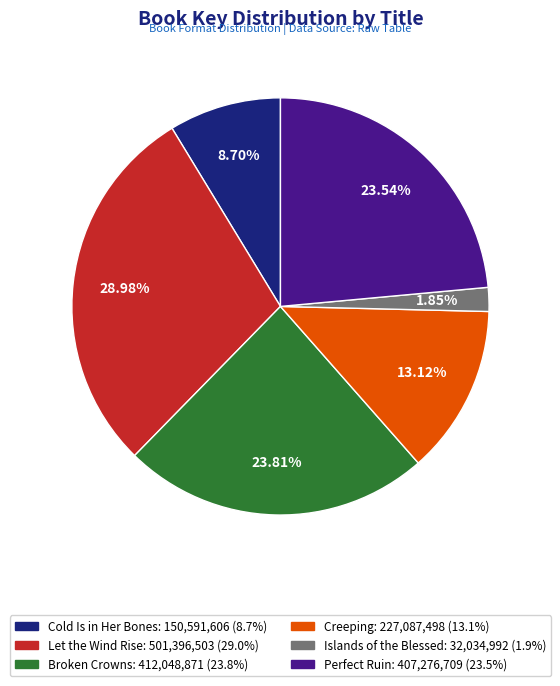

What is the largest slice in the pie chart?

Let the Wind Rise